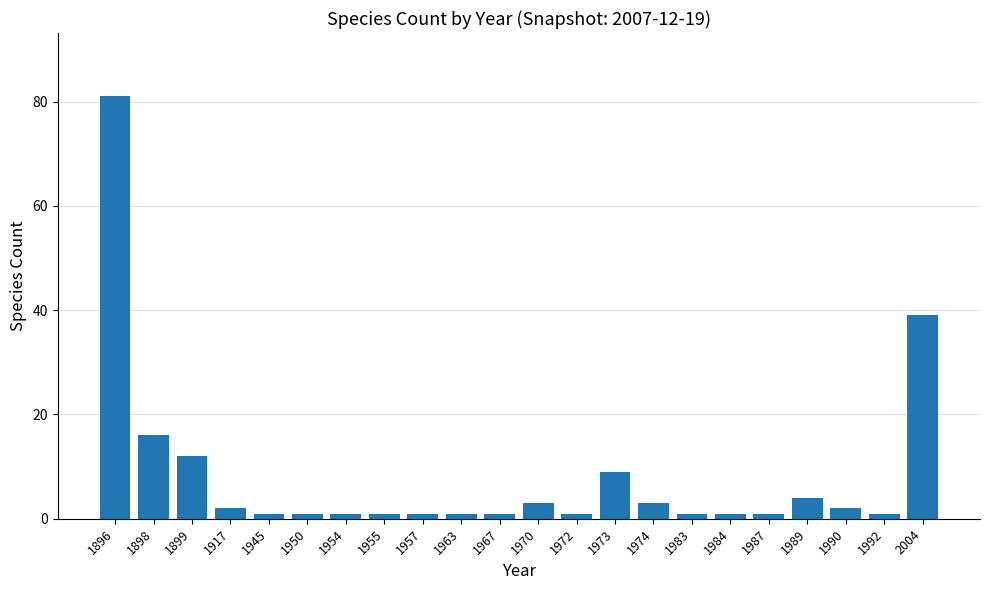

What is the greatest value displayed?

81